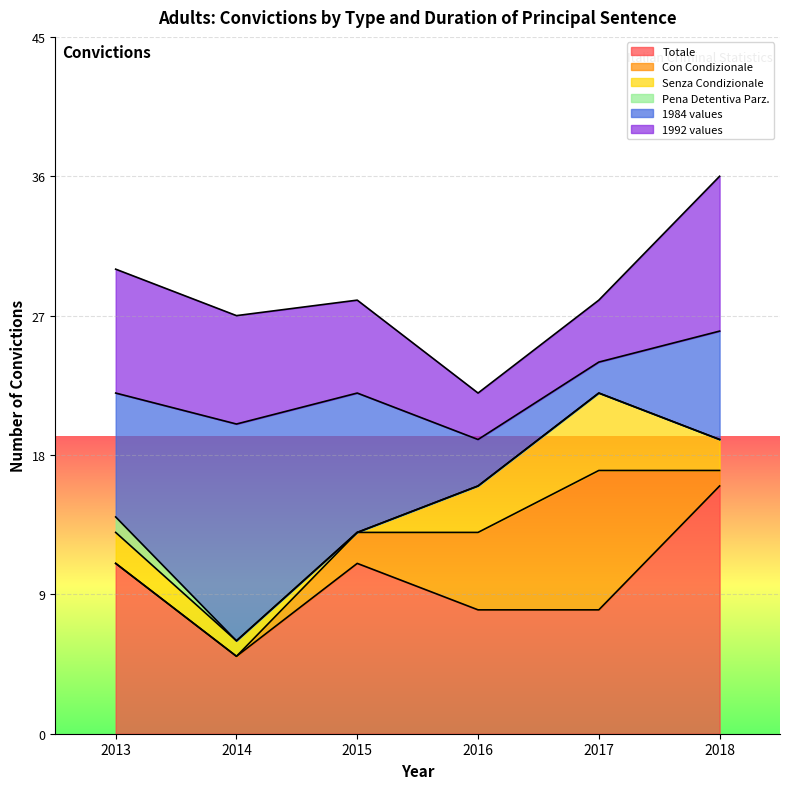

True or false: Senza Condizionale and Totale intersect in this chart.

False